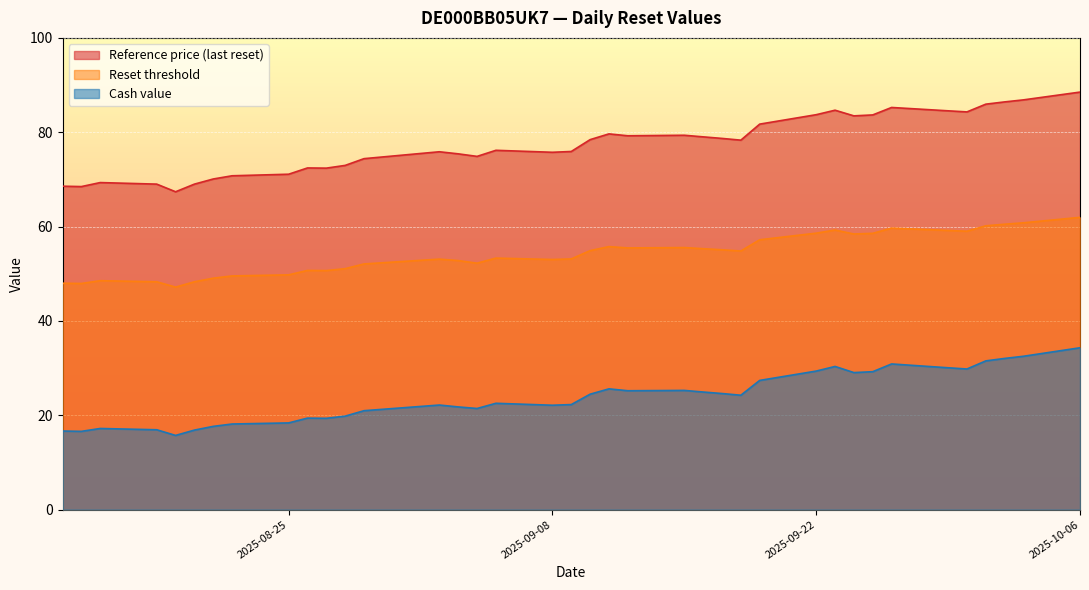

How many lines are shown in the chart?

3